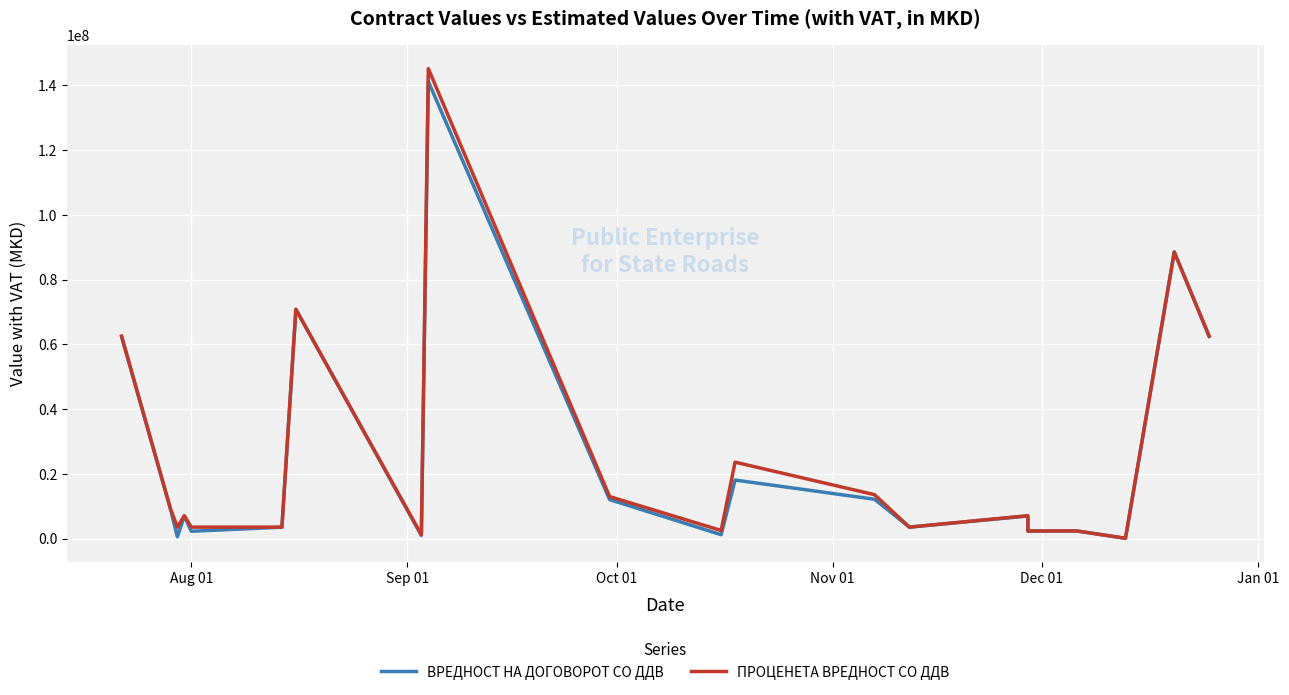

What is the sum of all ПРОЦЕНЕТА ВРЕДНОСТ СО ДДВ values?

525841800.0